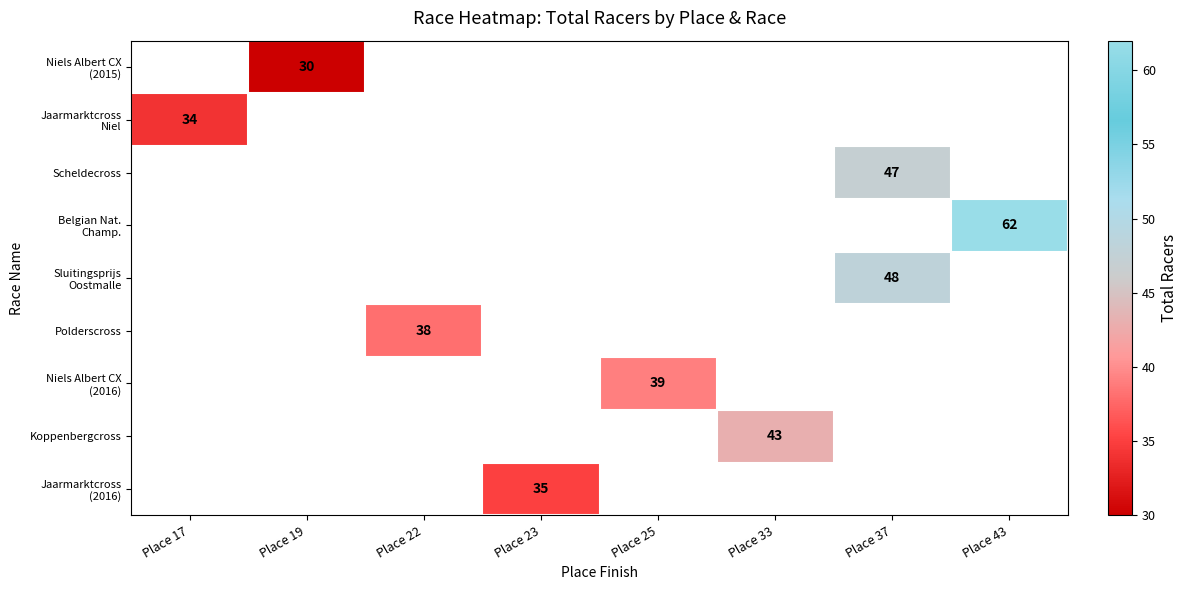

List the labels in order of Scheldecross value, largest first.

Place 17, Place 19, Place 22, Place 23, Place 25, Place 33, Place 37, Place 43